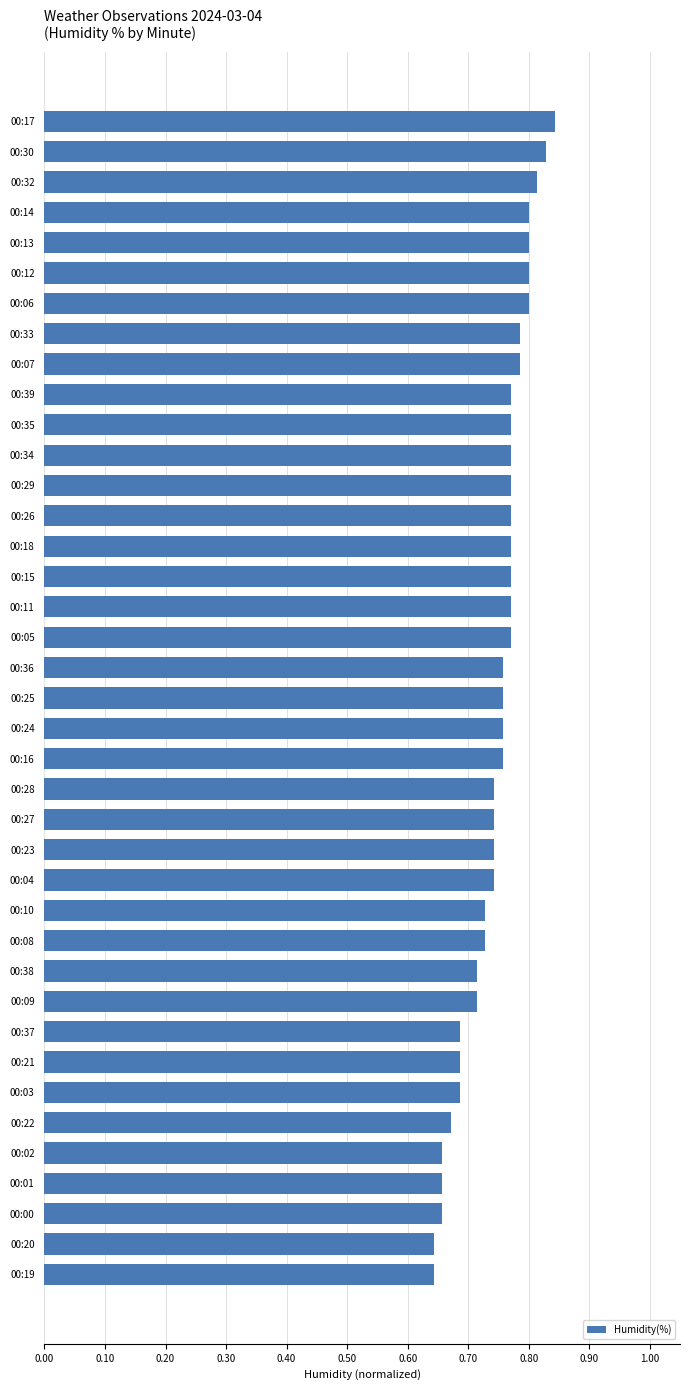

Which has a higher value, 00:05 or 00:02?

00:05